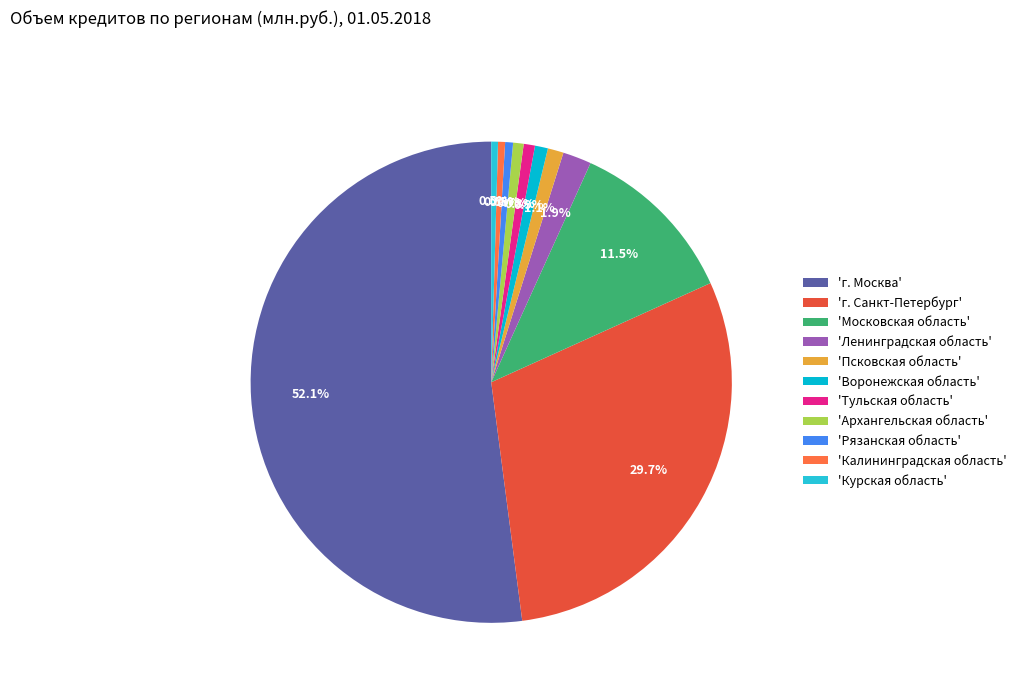

How many segments does this pie chart have?

11